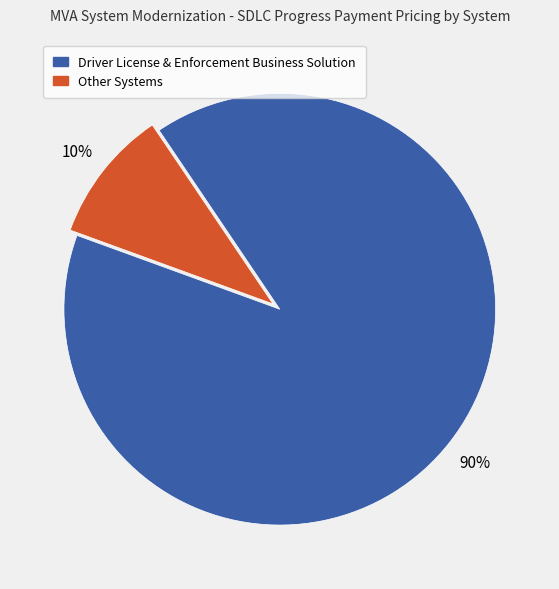

To the nearest percent, what is the difference between the largest and smallest slice percentages?

80%